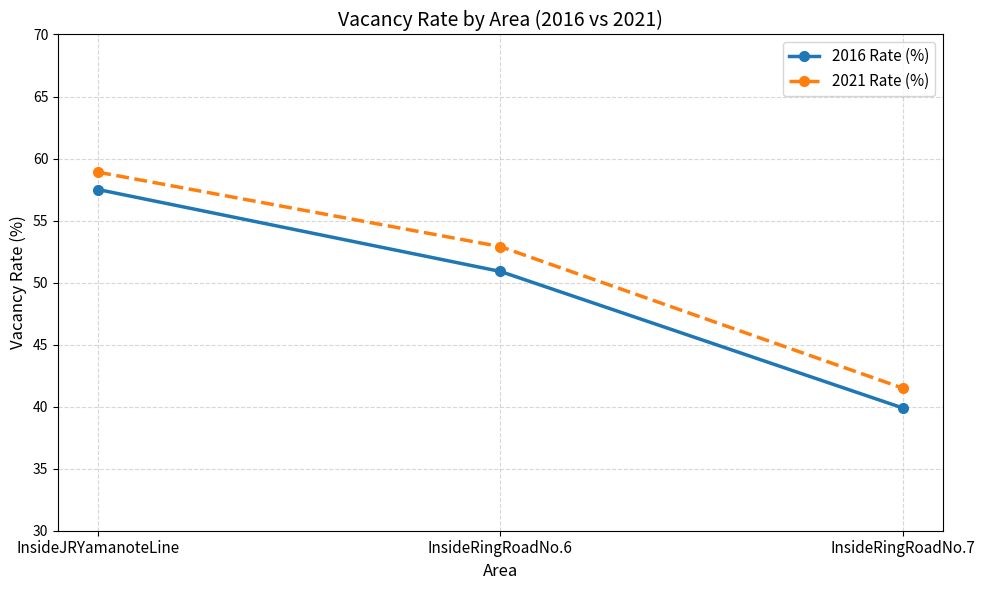

At which label does 2021 Rate (%) reach its peak?

InsideJRYamanoteLine